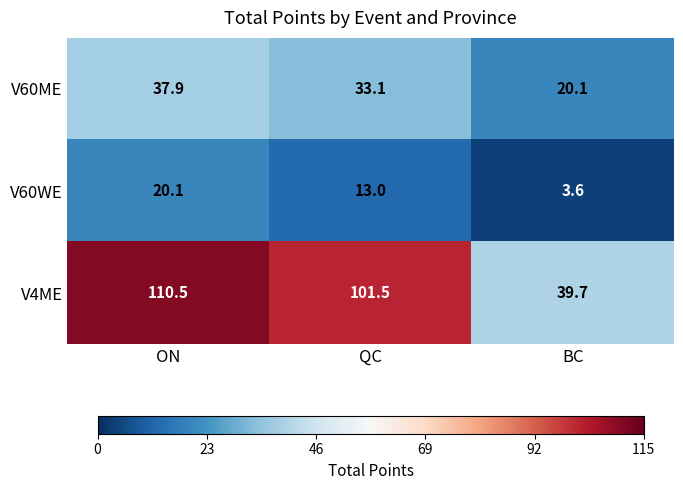

Reading left to right, extract all data points from this chart.

V60ME: 37.9	33.1	20.1
V60WE: 20.1	13.0	3.6
V4ME: 110.5	101.5	39.7